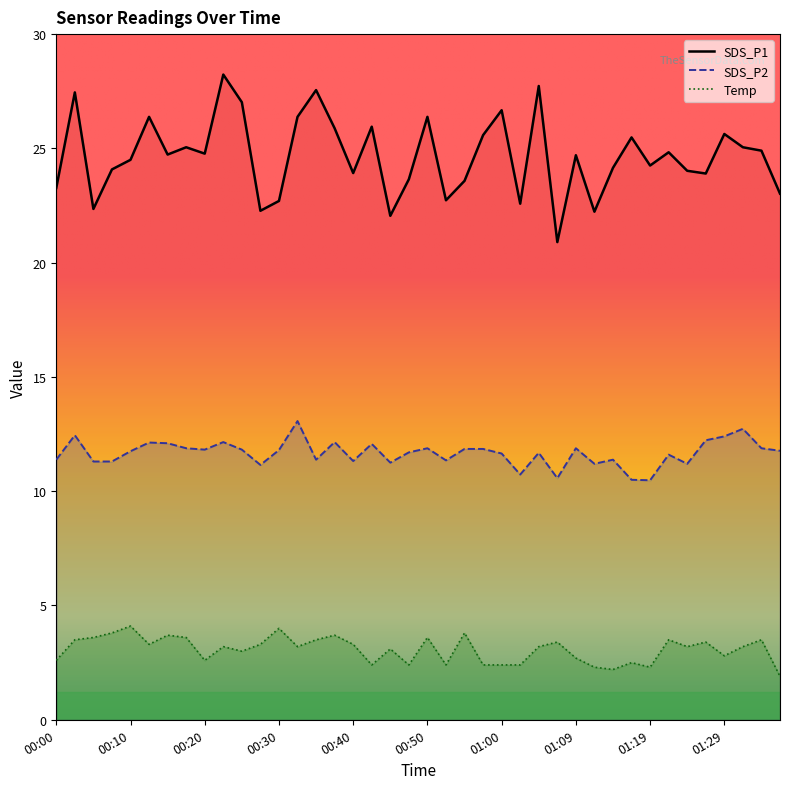

What is the approximate value of SDS_P1 at 01:22?

24.8